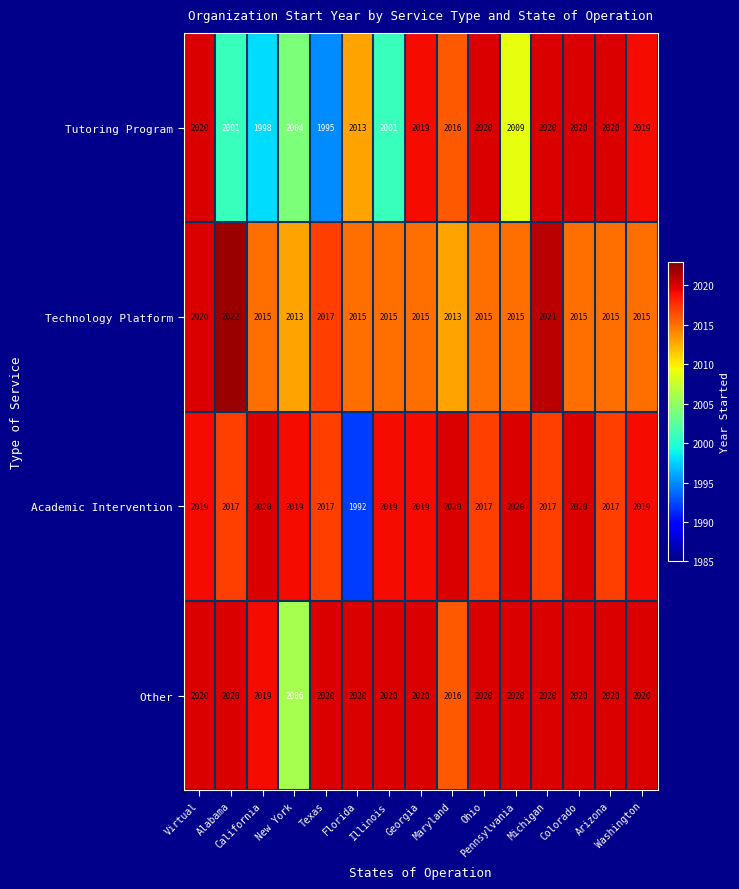

What is the difference between the highest and lowest values at Michigan?

4